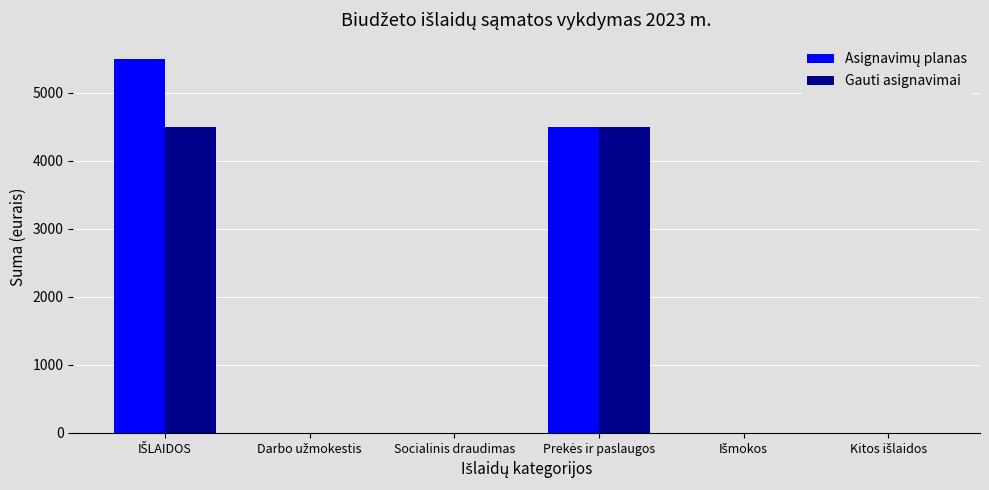

What is the sum of all Gauti asignavimai values?

9000